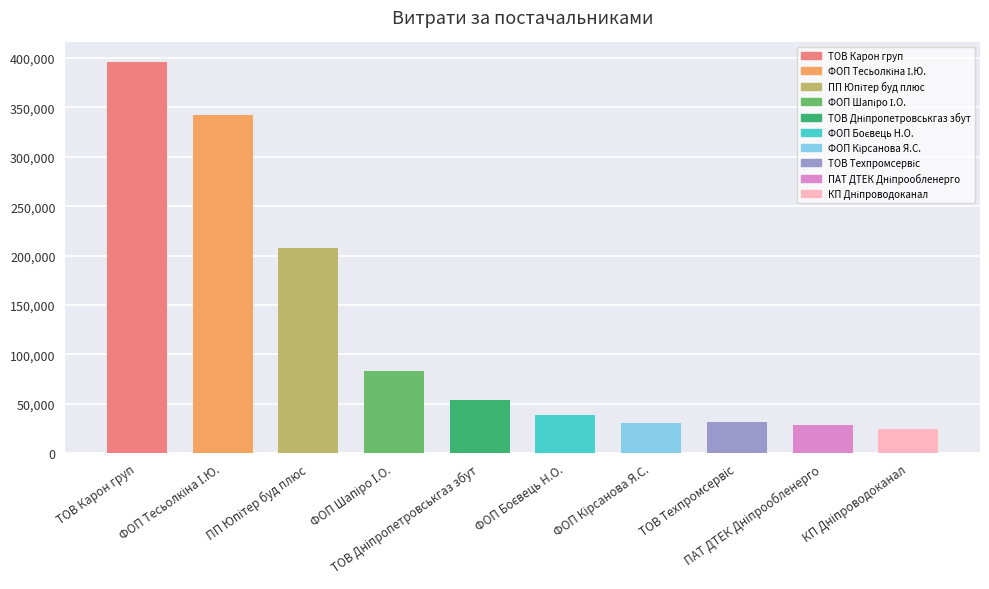

What is the difference between the second highest and second lowest values?

313351.2